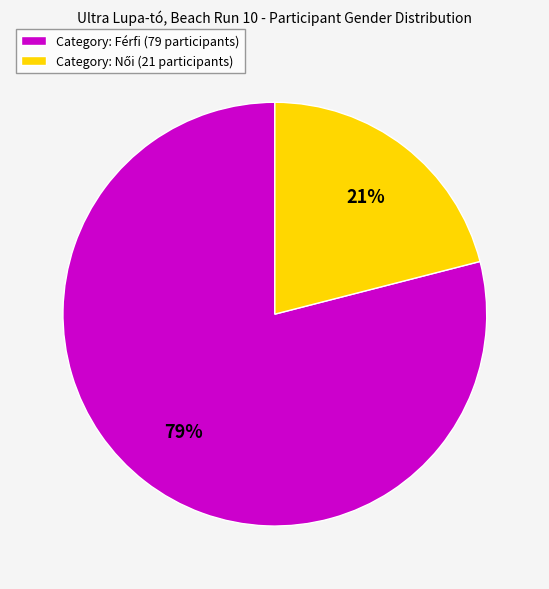

Is there any slice that represents more than half of the pie?

Yes